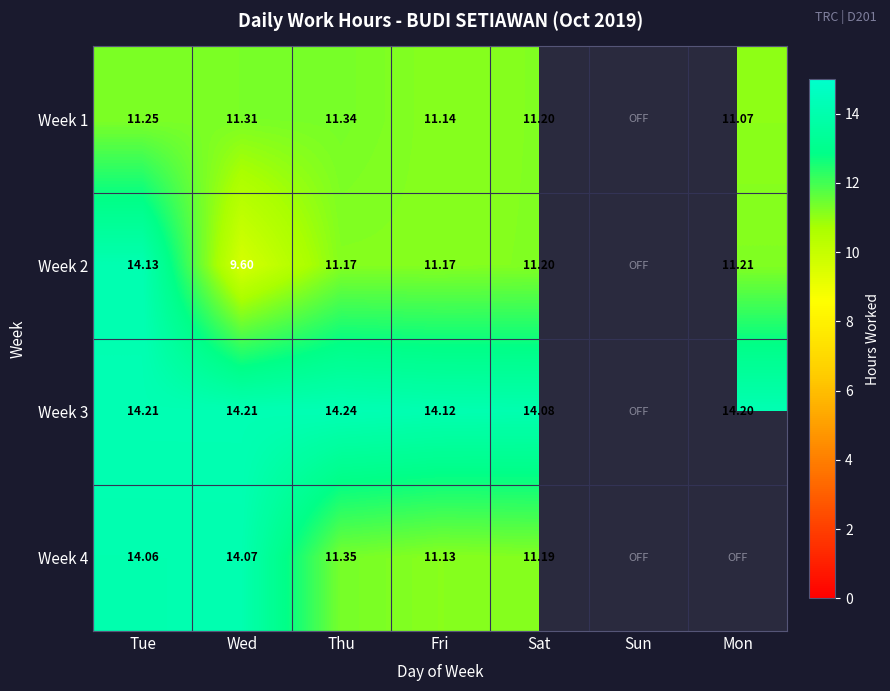

At which category is the sum across all series the highest?

Tue